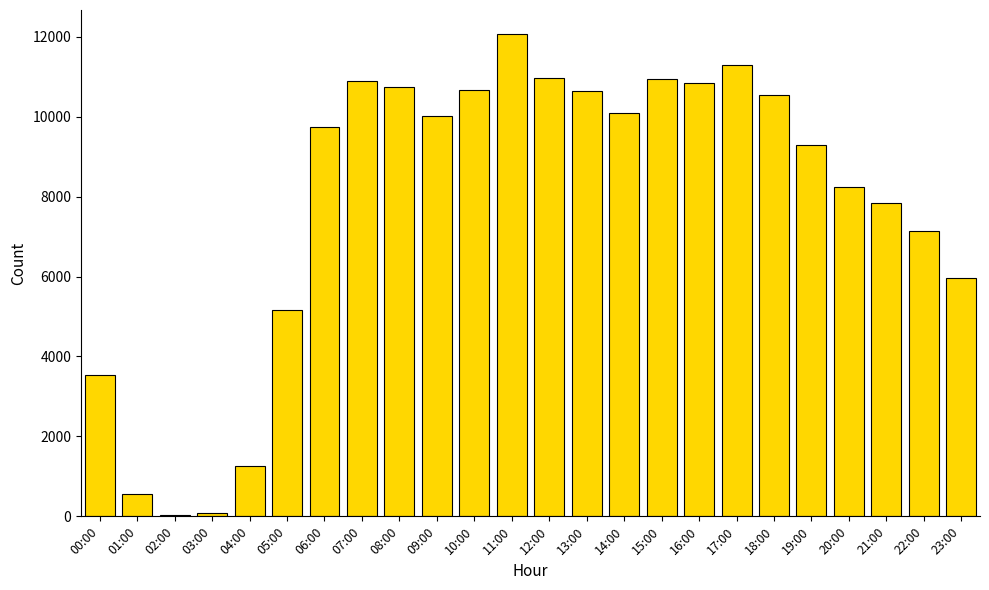

How many data points are less than 10009?

12